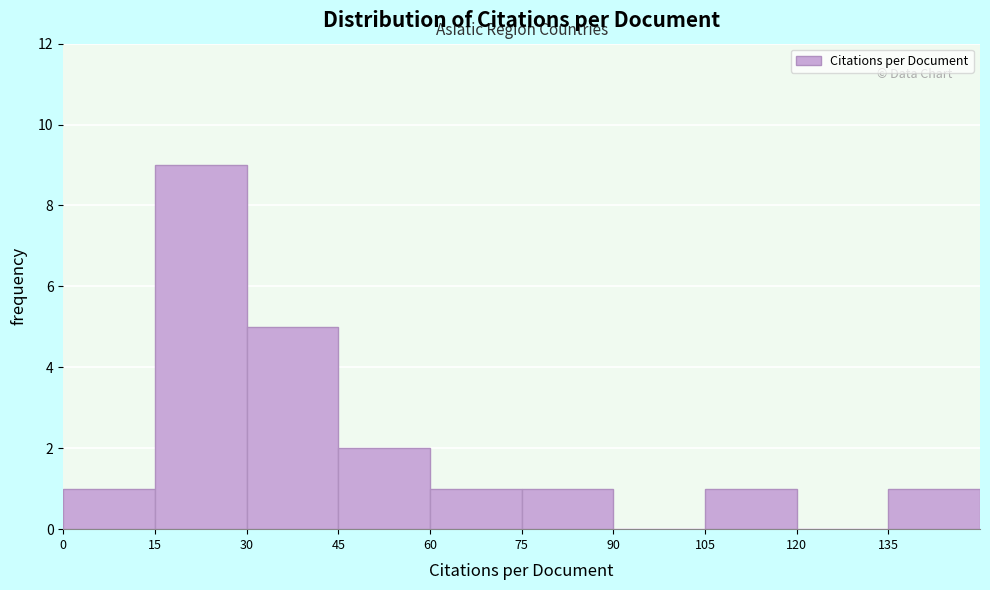

Reading left to right, list every bar in this chart as the range it spans on the x-axis followed by its height. Neither the bar edges nor the heights are printed on the chart, so give them approximately, as read against the axes.

0 to 15: 1
15 to 30: 9
30 to 45: 5
45 to 60: 2
60 to 75: 1
75 to 90: 1
90 to 105: 0
105 to 120: 1
120 to 135: 0
135 to 150: 1